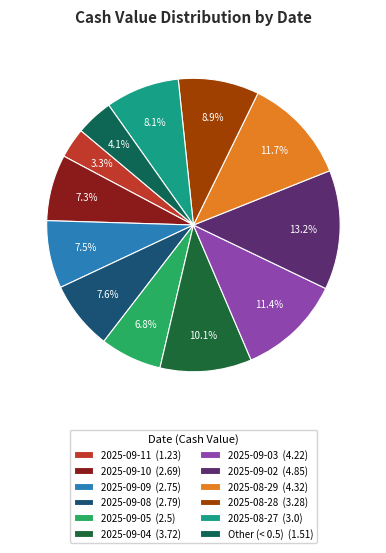

Which category has the biggest portion of the pie?

2025-09-02 (4.85)